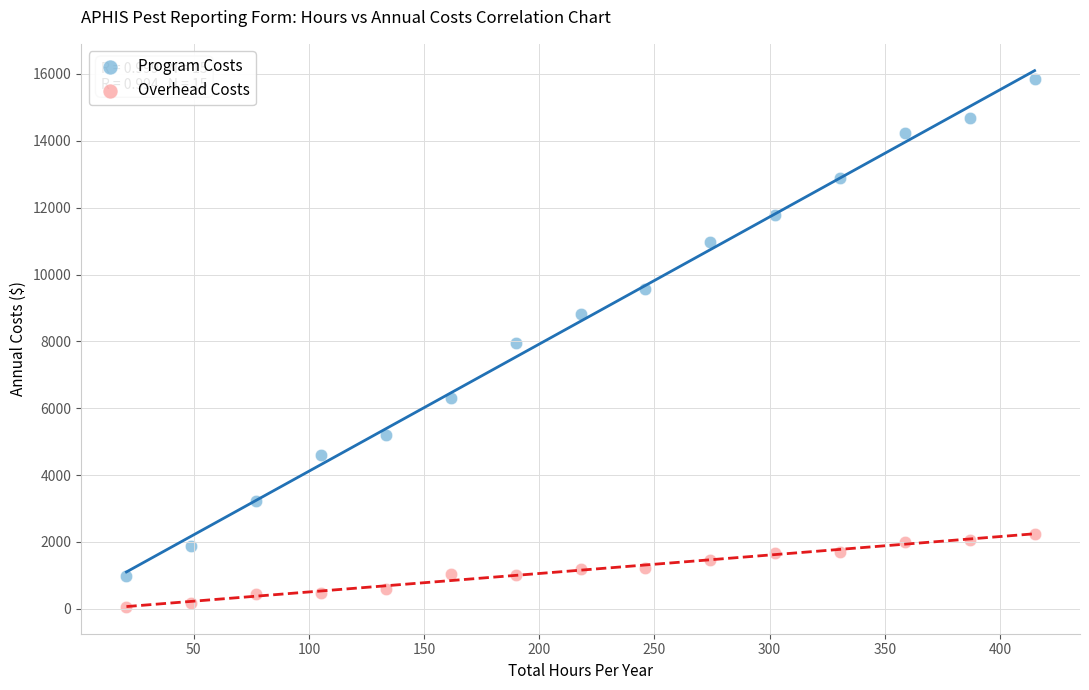

What are all the series names shown in the legend?

Program Costs, Overhead Costs